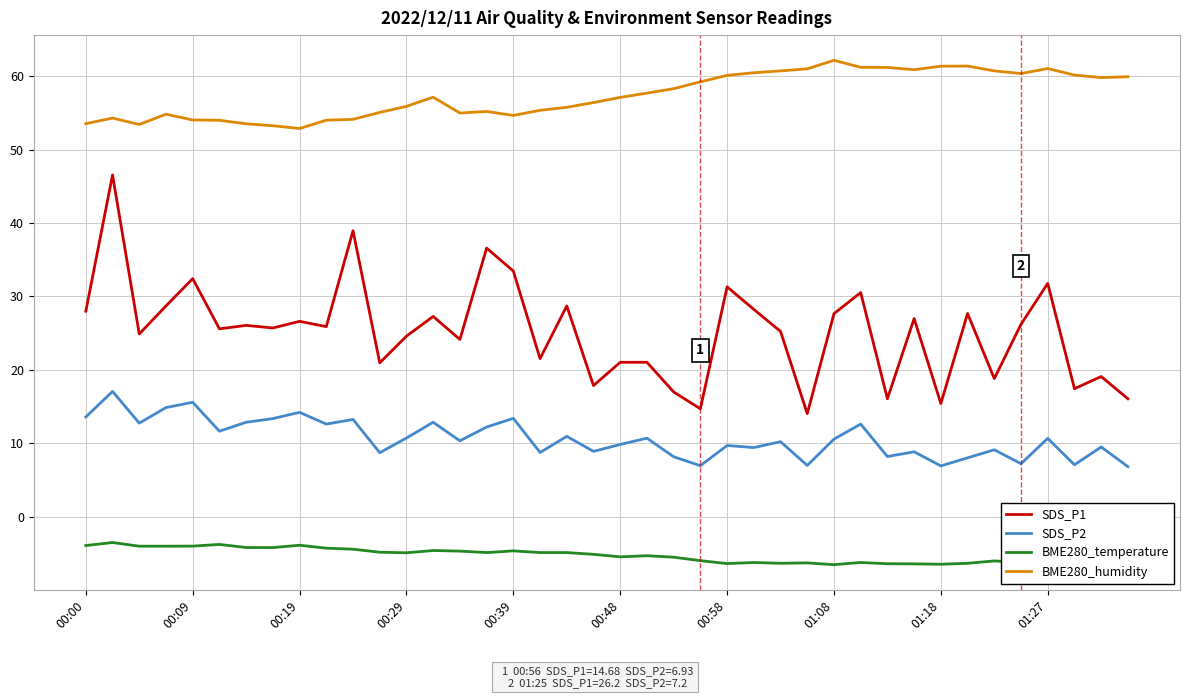

Which series has the largest range (max minus min)?

SDS_P1